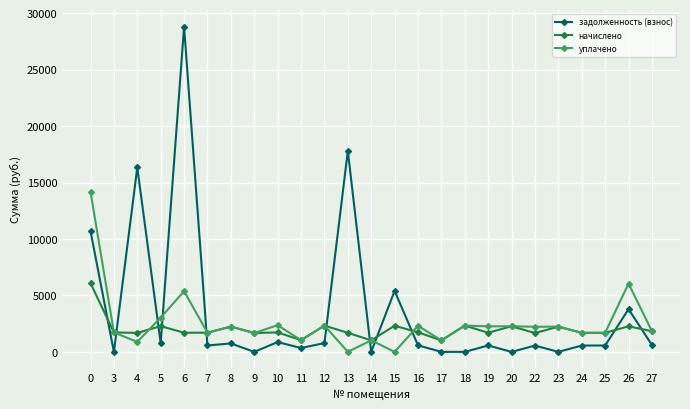

What is the value of the задолженность (взнос) point at the 5th from the left?

28820.8